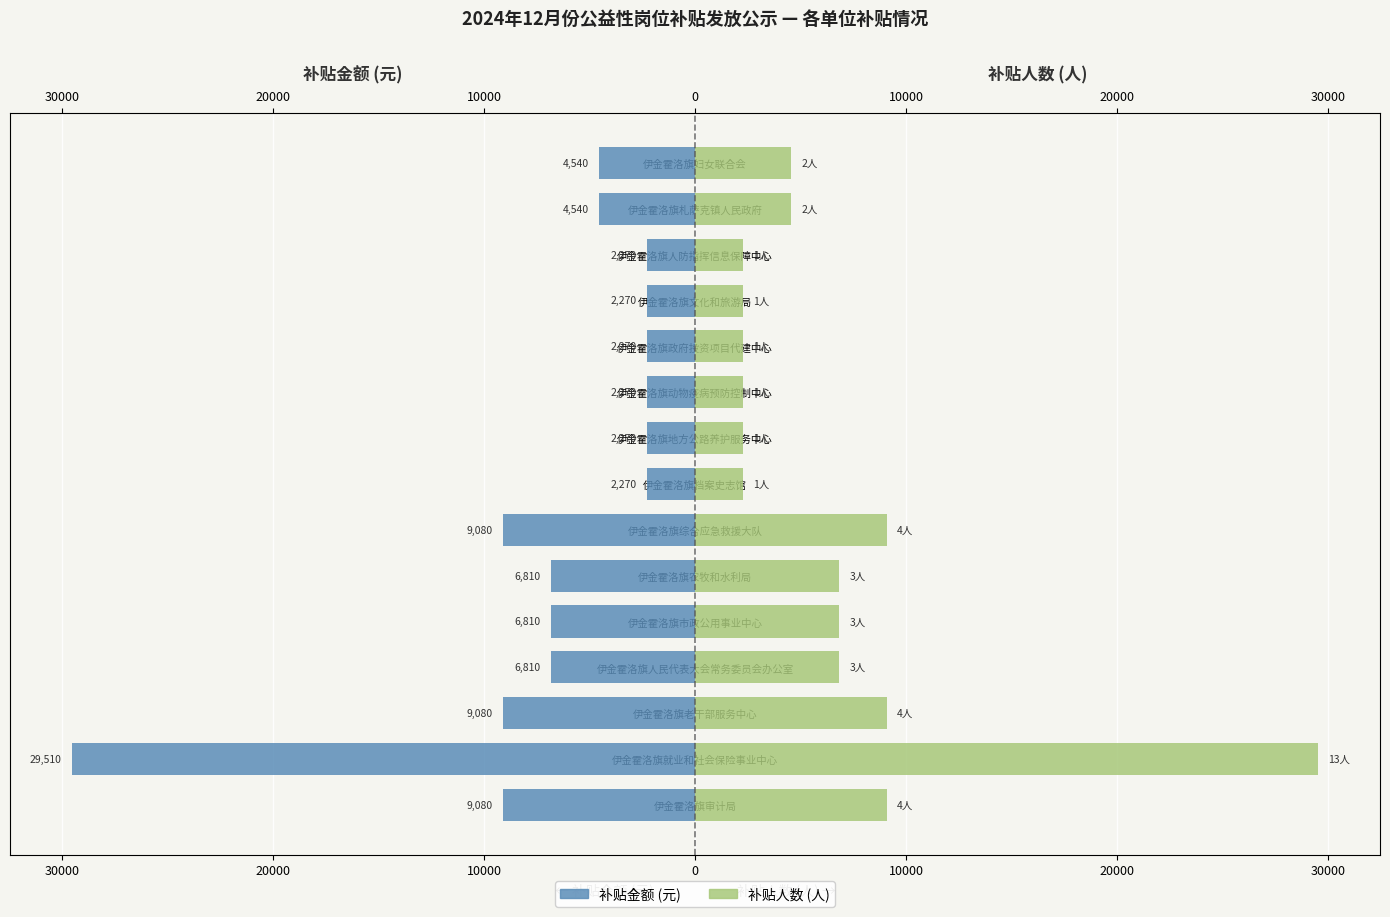

What is the value of the 补贴金额 (元) bar at the 15th from the left?

-4540